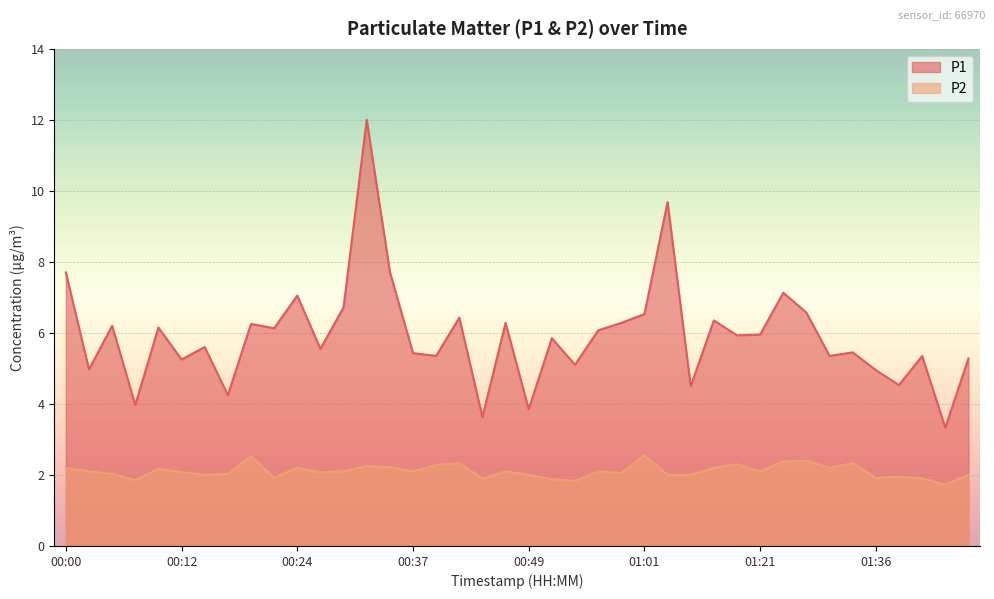

List the series in order of their overall mean, lowest first.

P2, P1